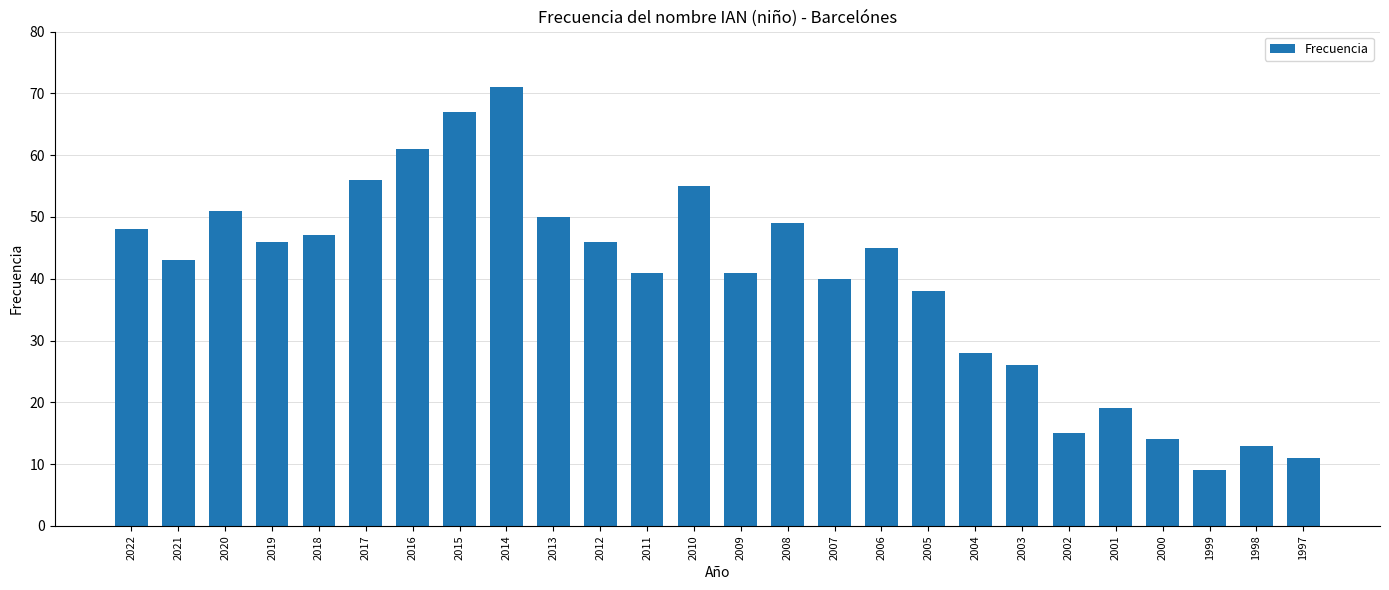

How many categories are shown in the chart?

26